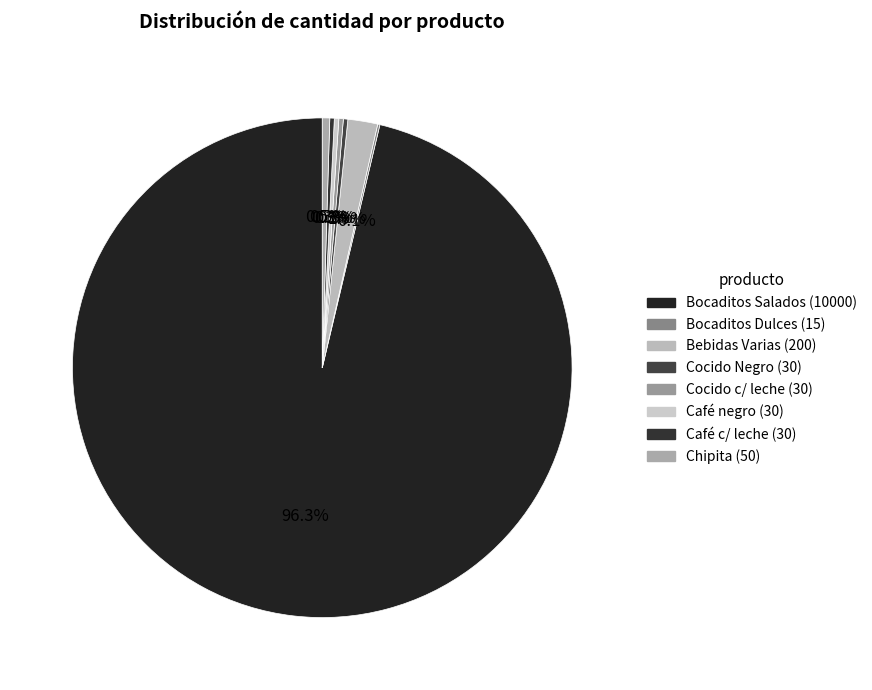

Rank the categories by value from lowest to highest.

Bocaditos Dulces, Cocido Negro, Cocido c/ leche, Café negro, Café c/ leche, Chipita, Bebidas Varias, Bocaditos Salados